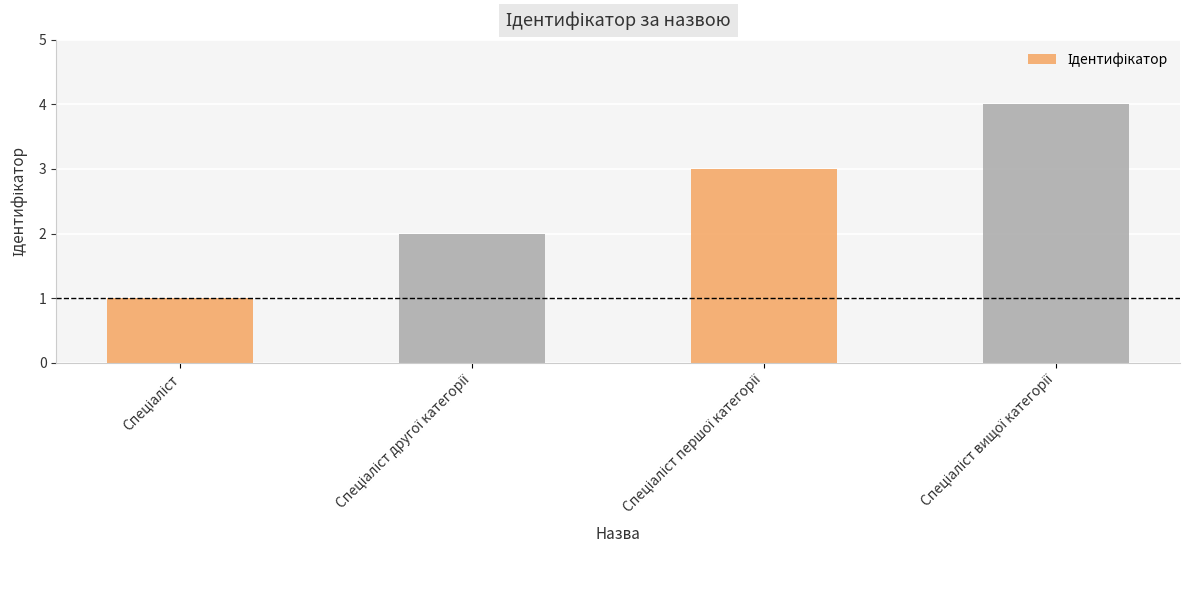

Does the chart contain any negative values?

No